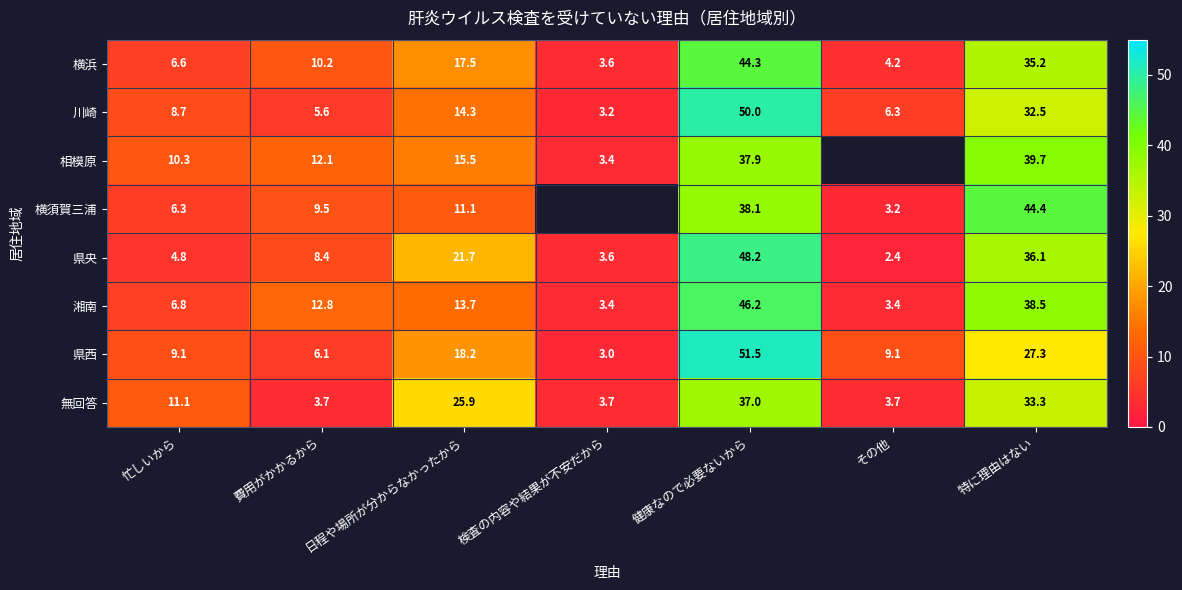

How many series are shown in this chart?

8